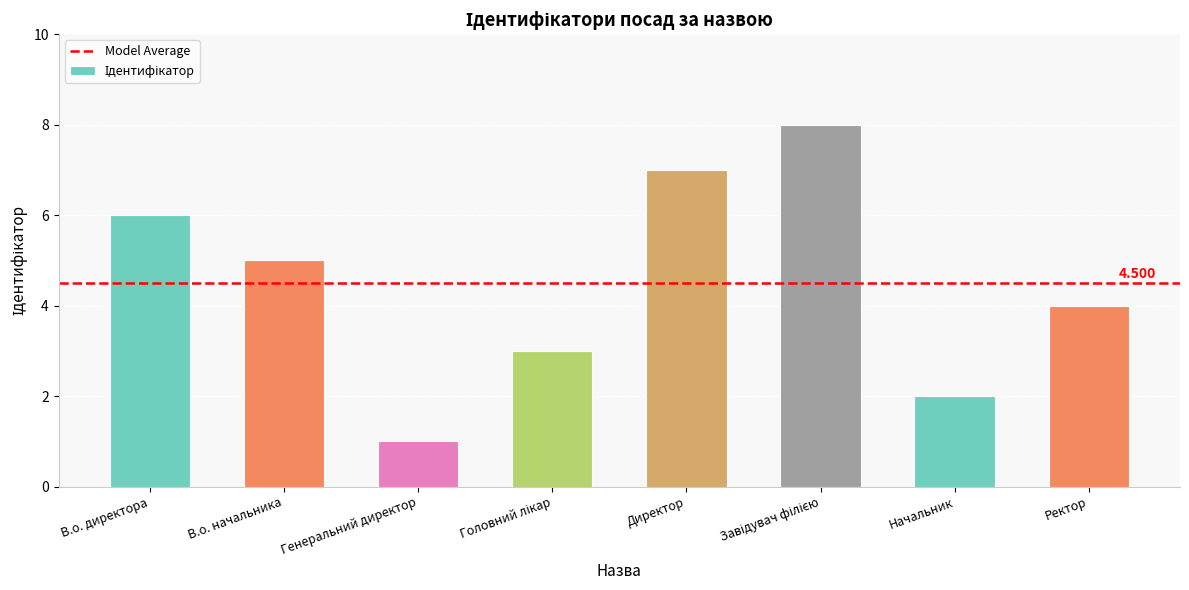

What is the sum of the values at Генеральний директор and В.о. начальника?

6